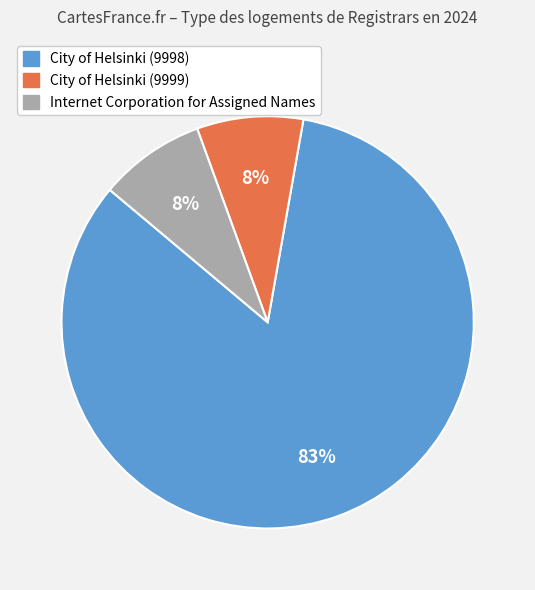

Which slice is the largest?

City of Helsinki (9998)